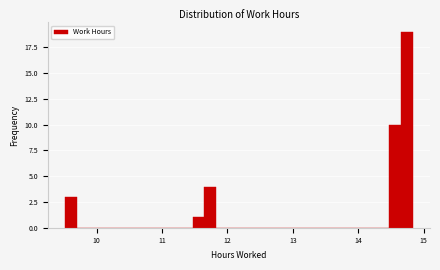

Around what value on the x-axis is the tallest bar? Give the approximate position of its centre, as read against the axis.

14.7